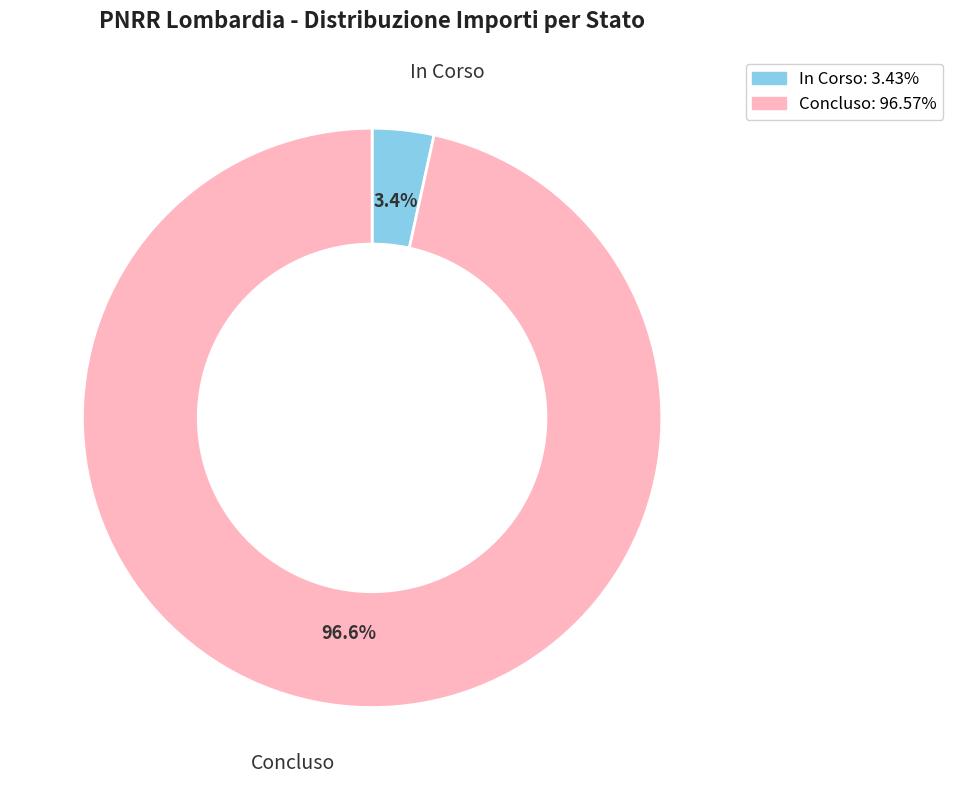

What is the largest slice in the pie chart?

Concluso